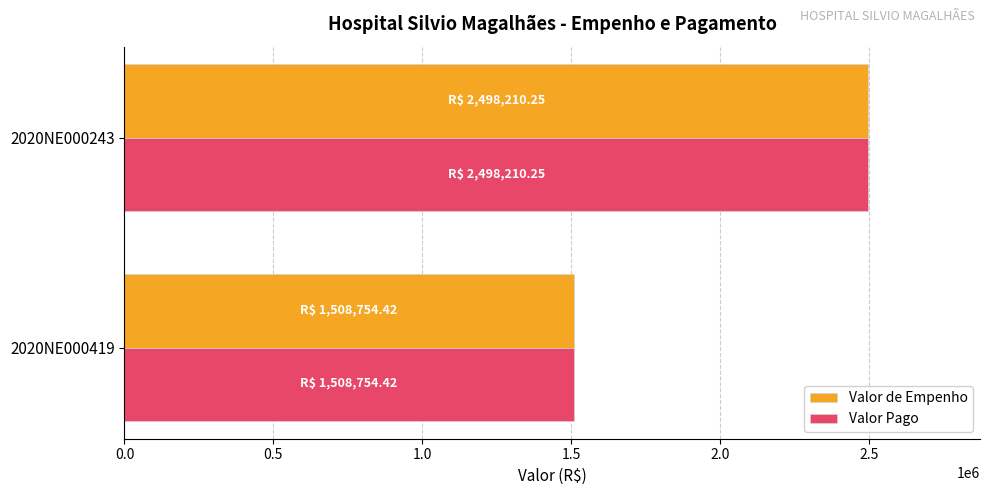

The value of Valor de Empenho at 2020NE000243 is 2498210.2. True or false?

True